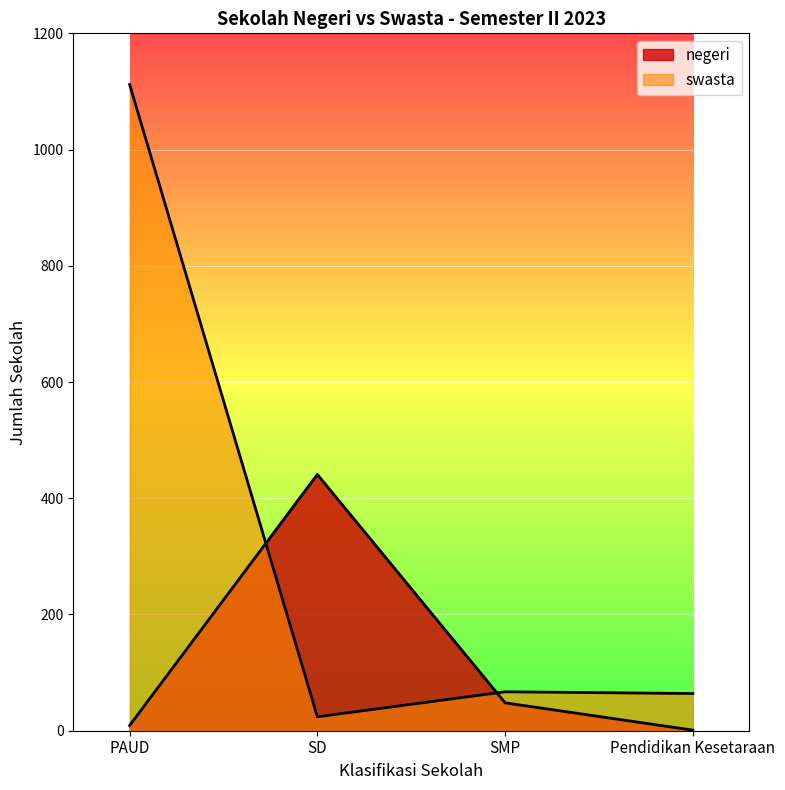

Is the value of swasta at PAUD greater than the value of negeri at Pendidikan Kesetaraan?

Yes